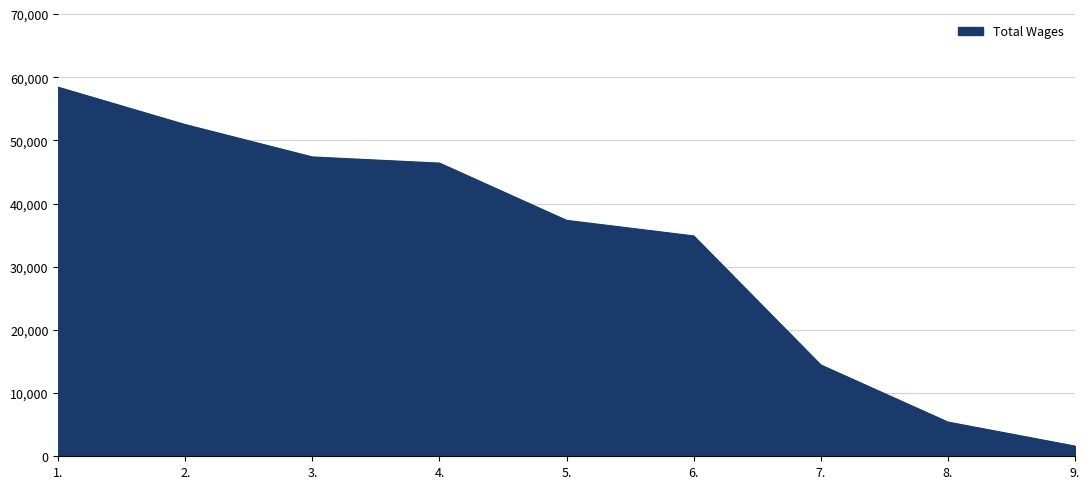

What is the difference between the maximum and minimum values?

56791